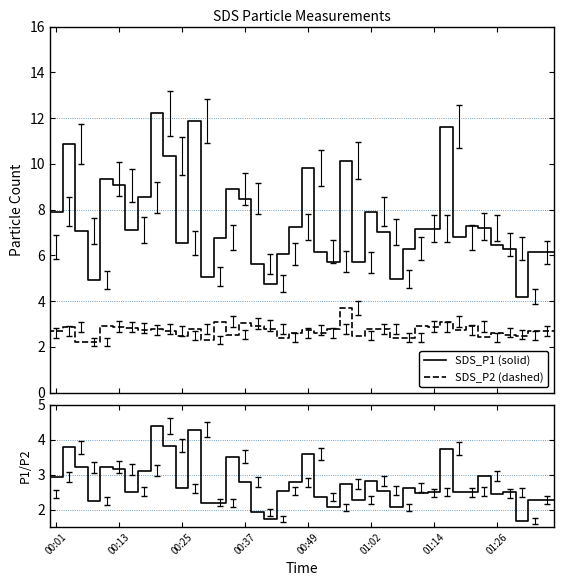

Between 00:25 and 01:06, which series saw the biggest shift?

SDS_P1